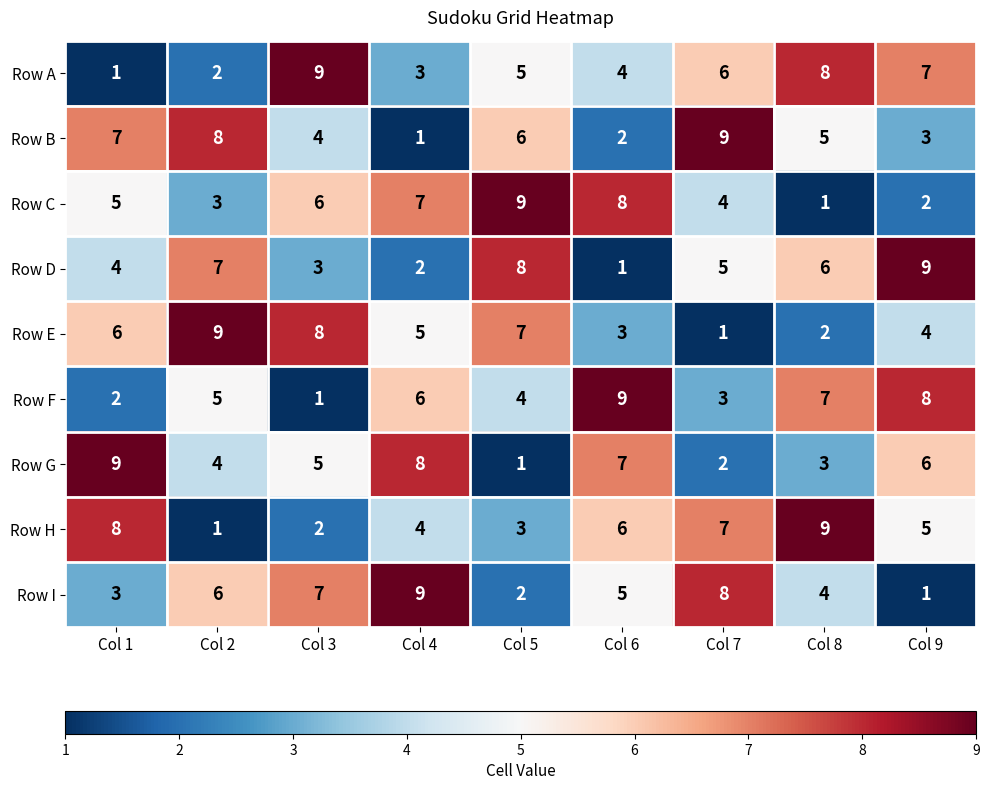

What is the difference between the maximum and second lowest values in the Row B series?

7